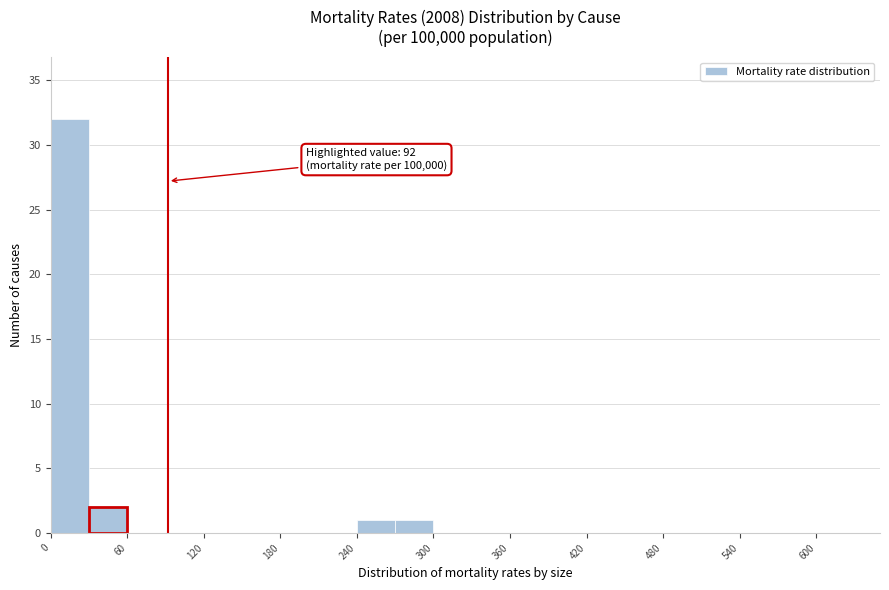

Read against the x-axis, roughly where is the centre of the tallest bar?

20